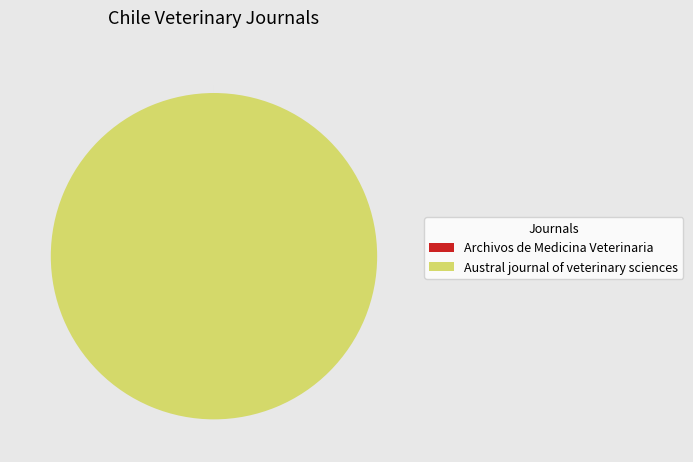

Is it true that Austral journal of veterinary sciences is 100% of the pie?

True